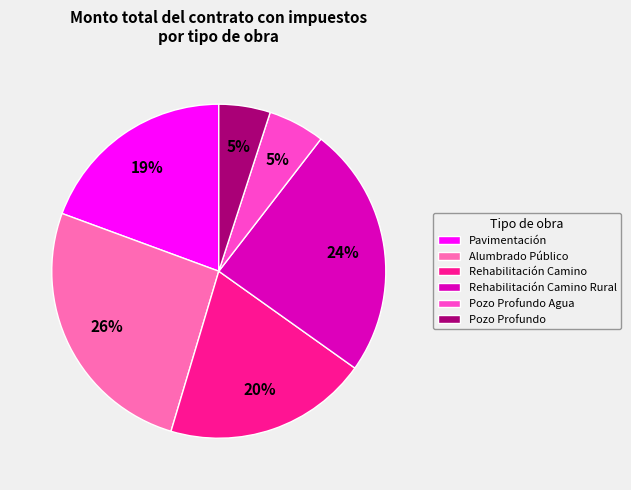

To the nearest percent, what is the average slice percentage?

17%